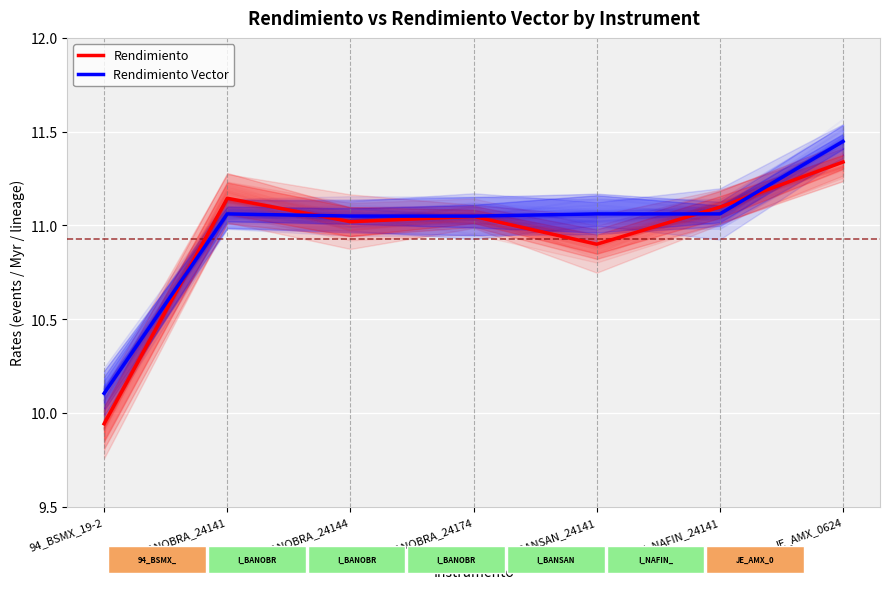

At which category does Rendimiento Vector reach its first local valley?

I_BANOBRA_24174